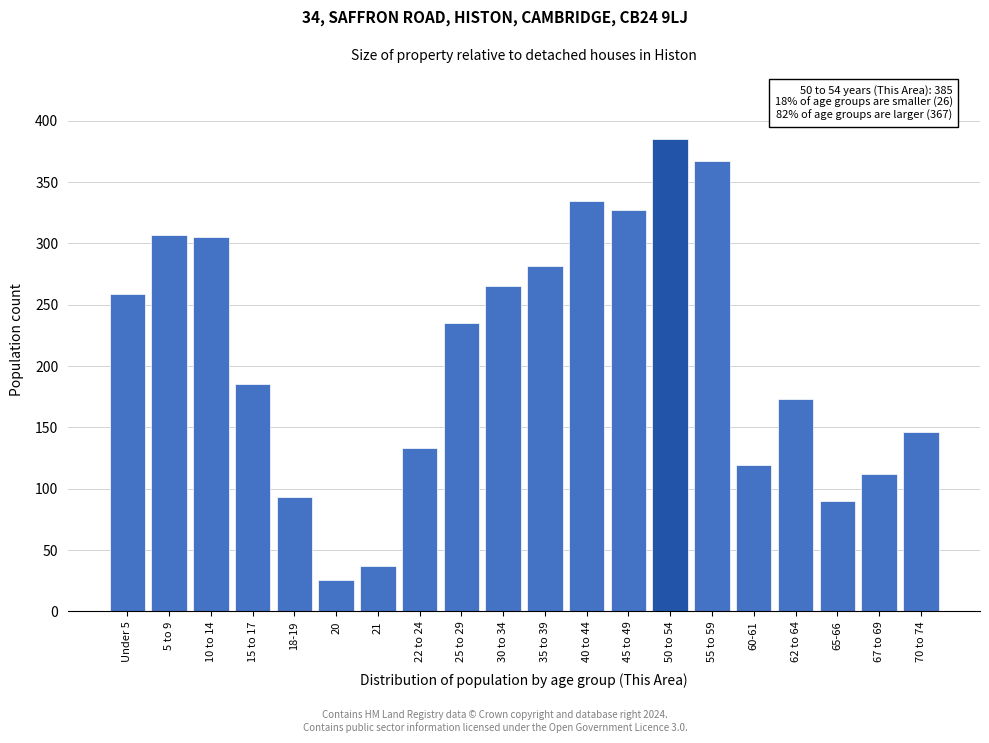

Reading left to right, what are all the values shown in this chart?

Under 5=259	5 to 9=307	10 to 14=305	15 to 17=185	18-19=93	20=26	21=37	22 to 24=133	25 to 29=235	30 to 34=265	35 to 39=282	40 to 44=335	45 to 49=327	50 to 54=385	55 to 59=367	60-61=119	62 to 64=173	65-66=90	67 to 69=112	70 to 74=146